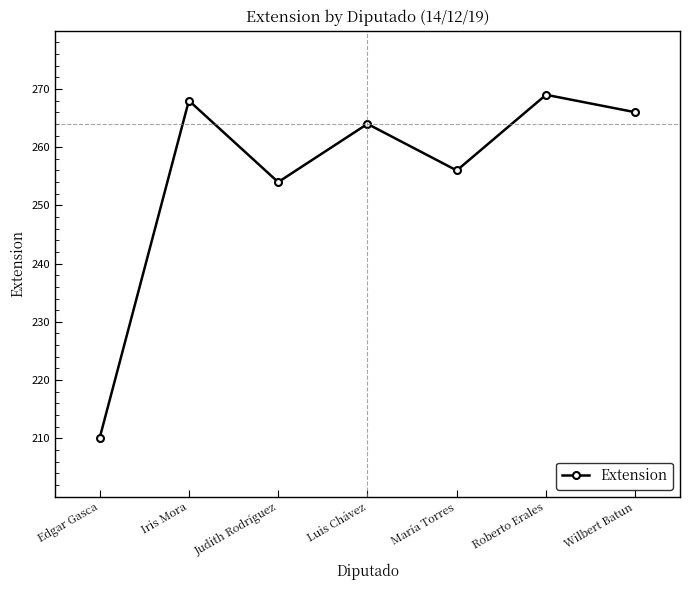

Which label corresponds to the largest value in the chart?

Roberto Erales